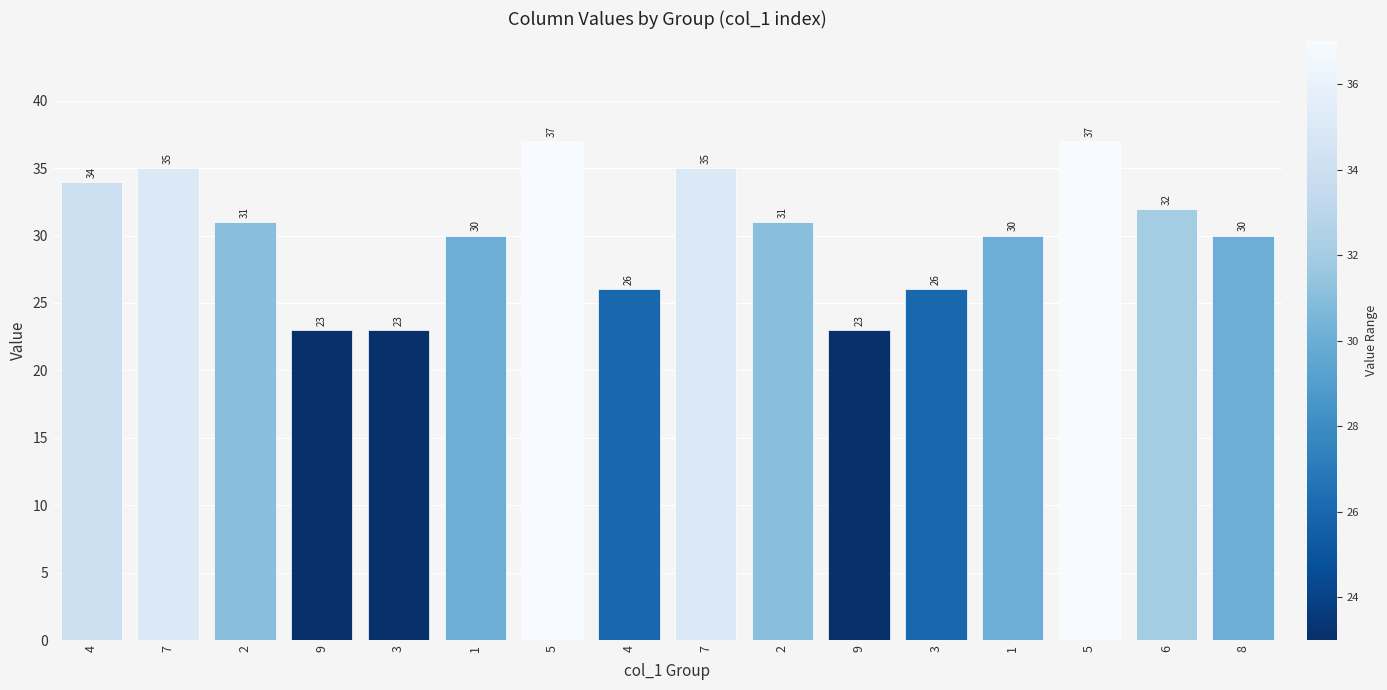

Does the chart contain any negative values?

No